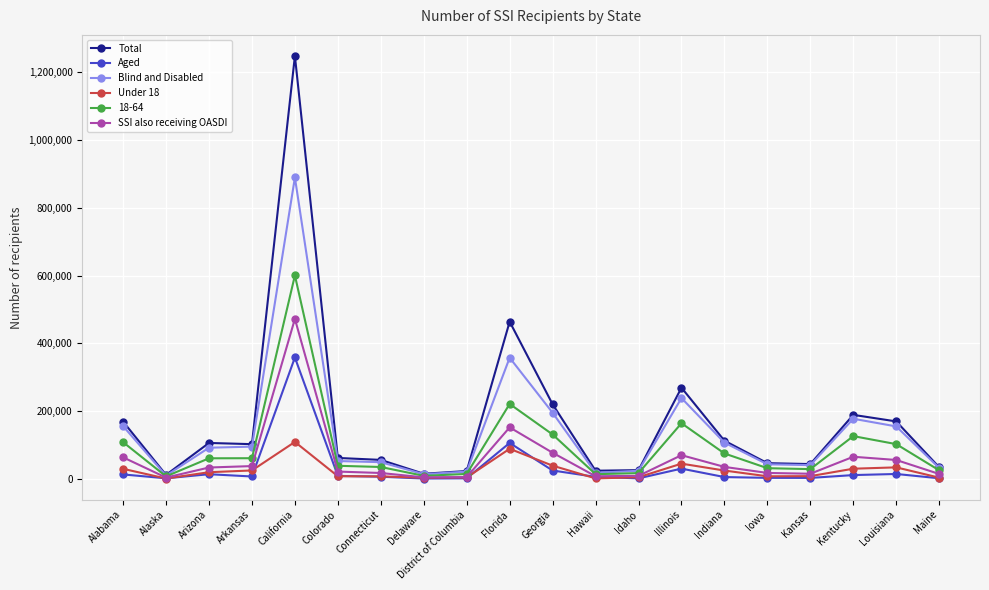

At Florida, list the series in order from largest to smallest.

Total, Blind and Disabled, 18-64, SSI also receiving OASDI, Aged, Under 18